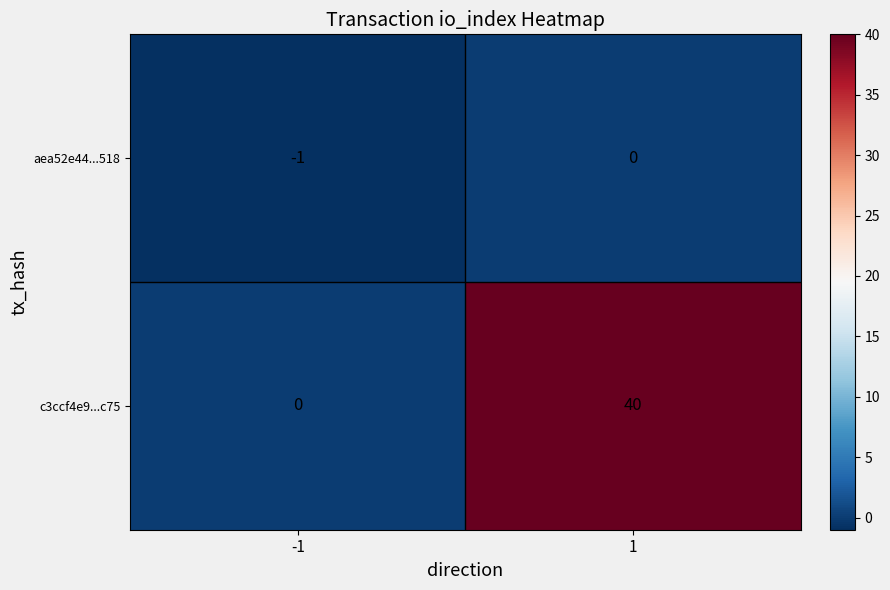

Rank the series by their average value, from lowest to highest.

aea52e44...518, c3ccf4e9...c75